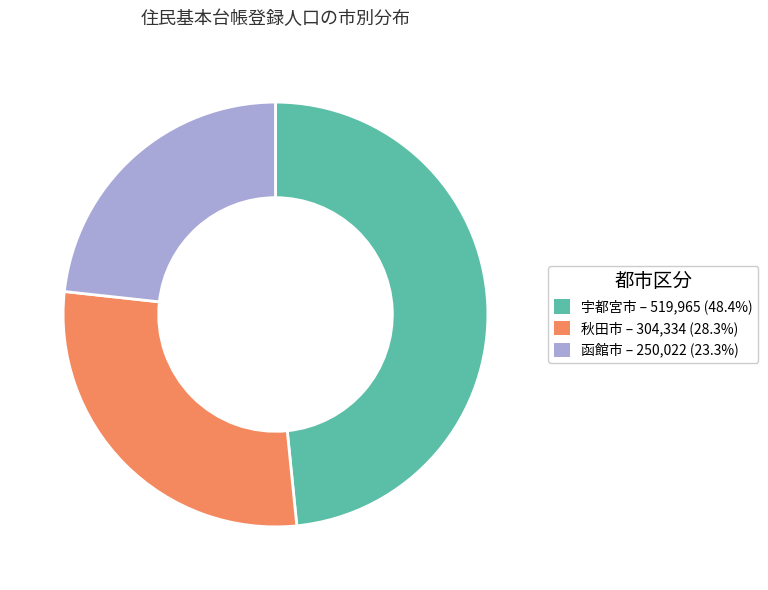

Is there a majority slice in this chart?

No